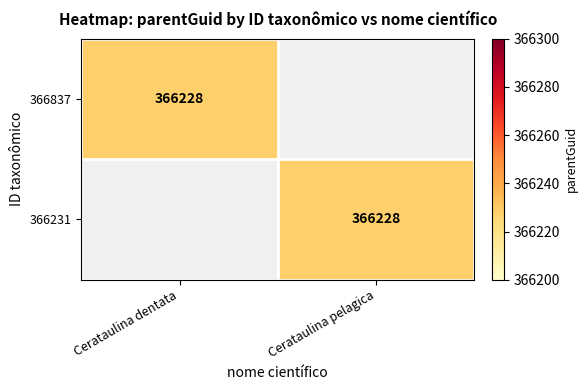

At which category is the sum across all series the highest?

Cerataulina dentata